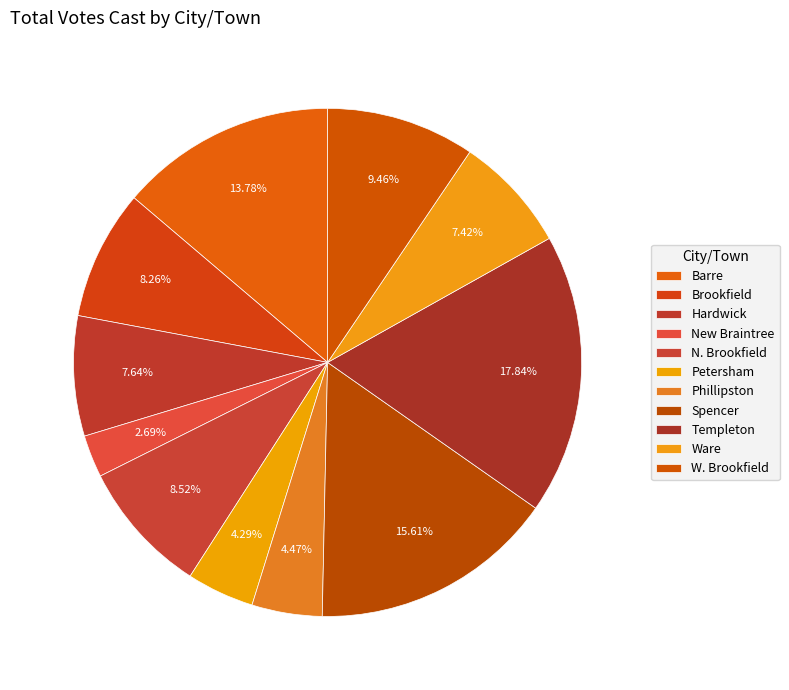

How many slices are in this pie chart?

11